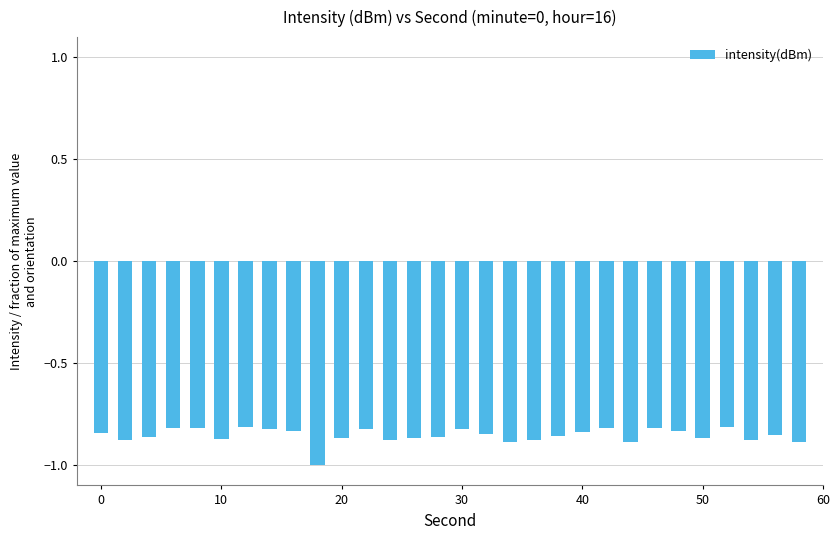

What is the sum of all values?

-25.6